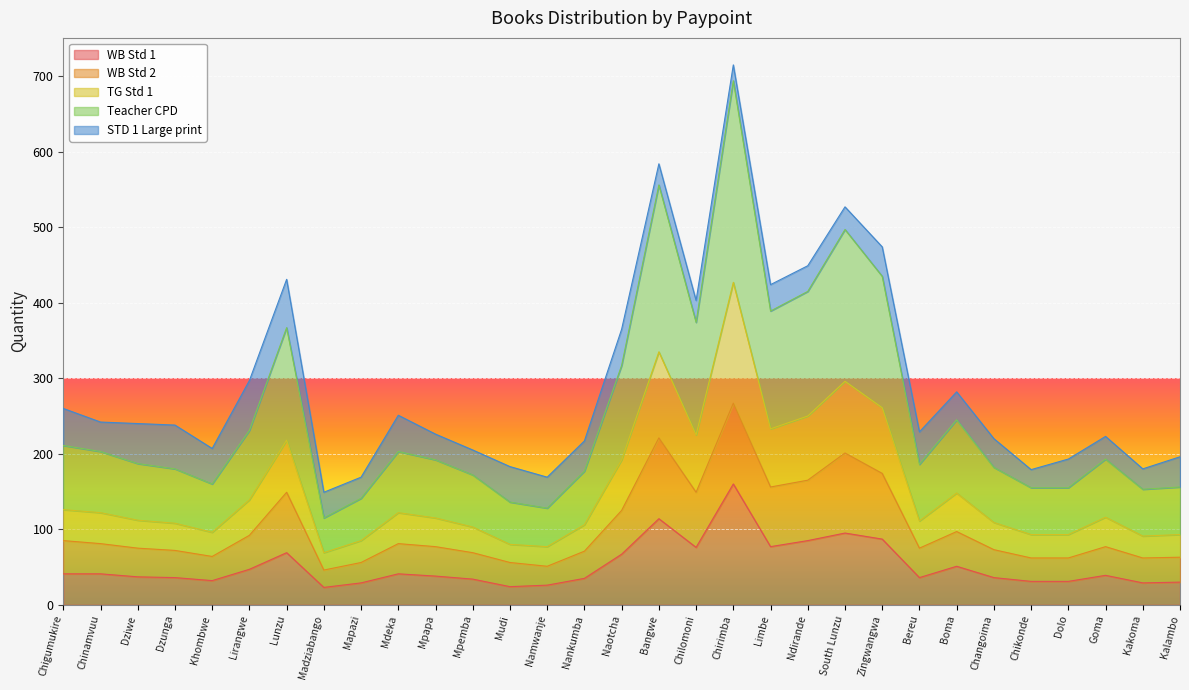

What is the difference between the maximum and minimum values in the Teacher CPD series?

579